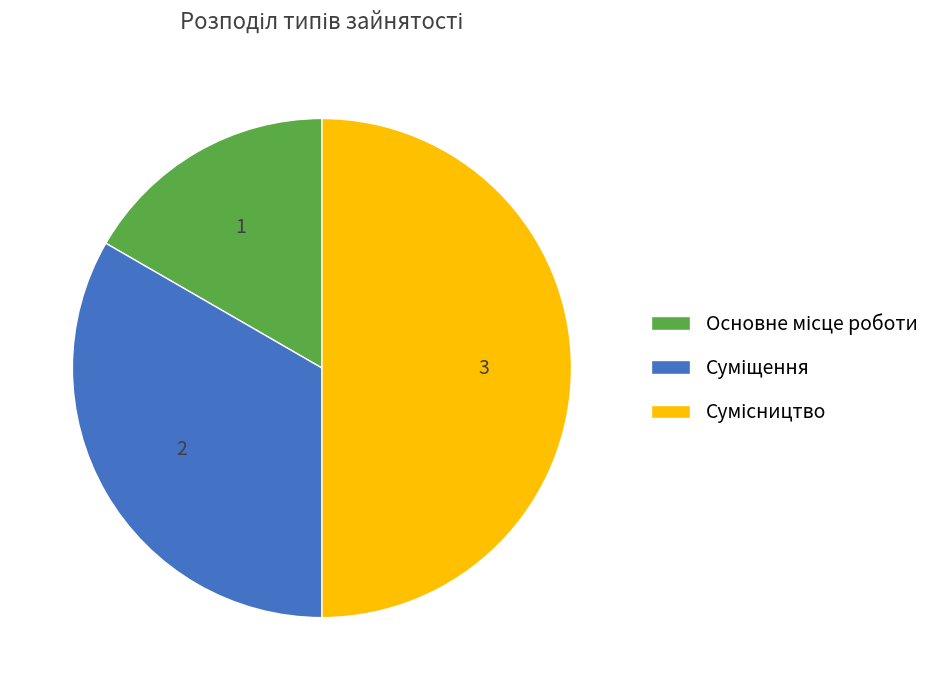

Count the number of slices in the pie.

3